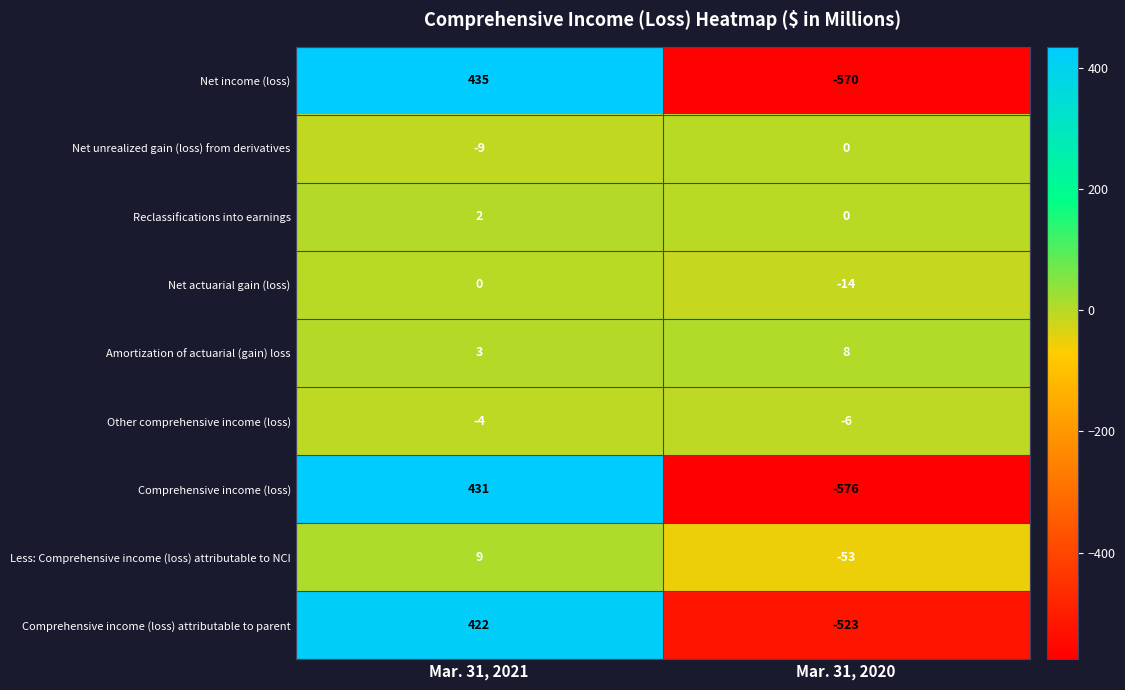

Reading right to left, extract all data points from this chart.

Net income (loss): -570	435
Net unrealized gain (loss) from derivatives: 0	-9
Reclassifications into earnings: 0	2
Net actuarial gain (loss): -14	0
Amortization of actuarial (gain) loss: 8	3
Other comprehensive income (loss): -6	-4
Comprehensive income (loss): -576	431
Less: Comprehensive income (loss) attributable to NCI: -53	9
Comprehensive income (loss) attributable to parent: -523	422